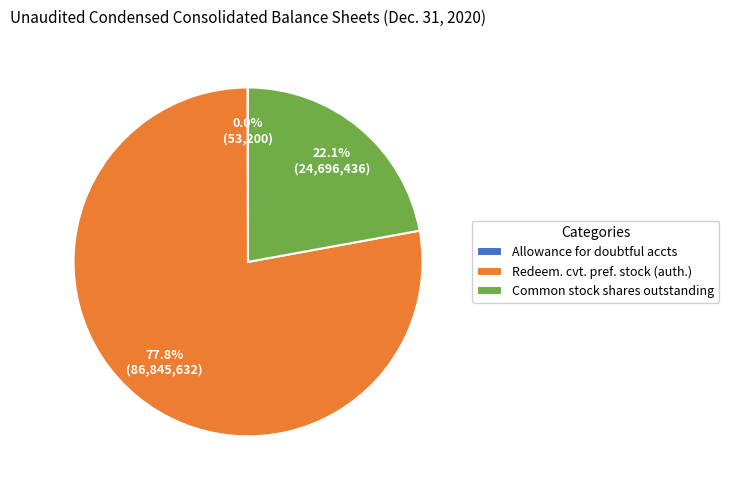

What is the majority slice?

Redeem. cvt. pref. stock (auth.)